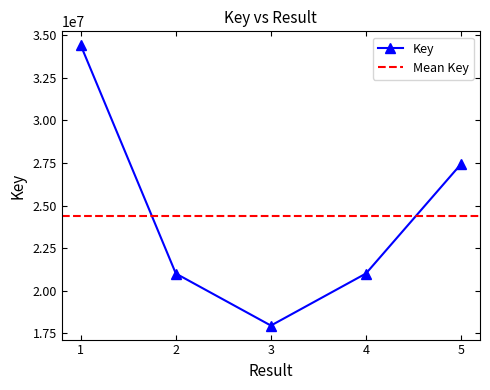

What is the sum of all values?

121810860